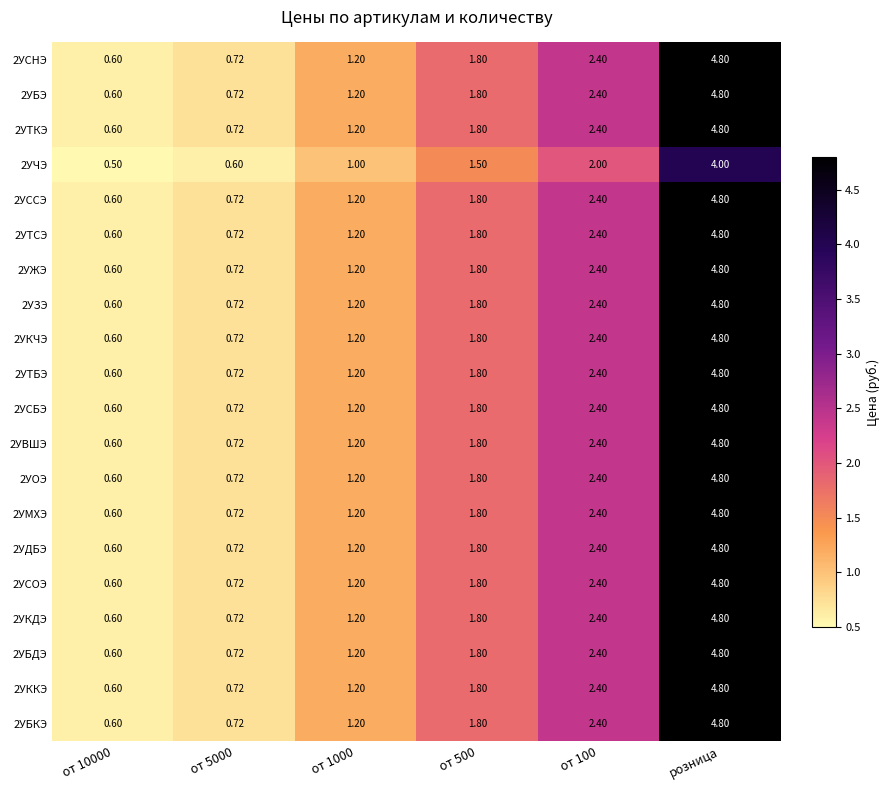

At which category does the chart reach its peak across all series?

розница